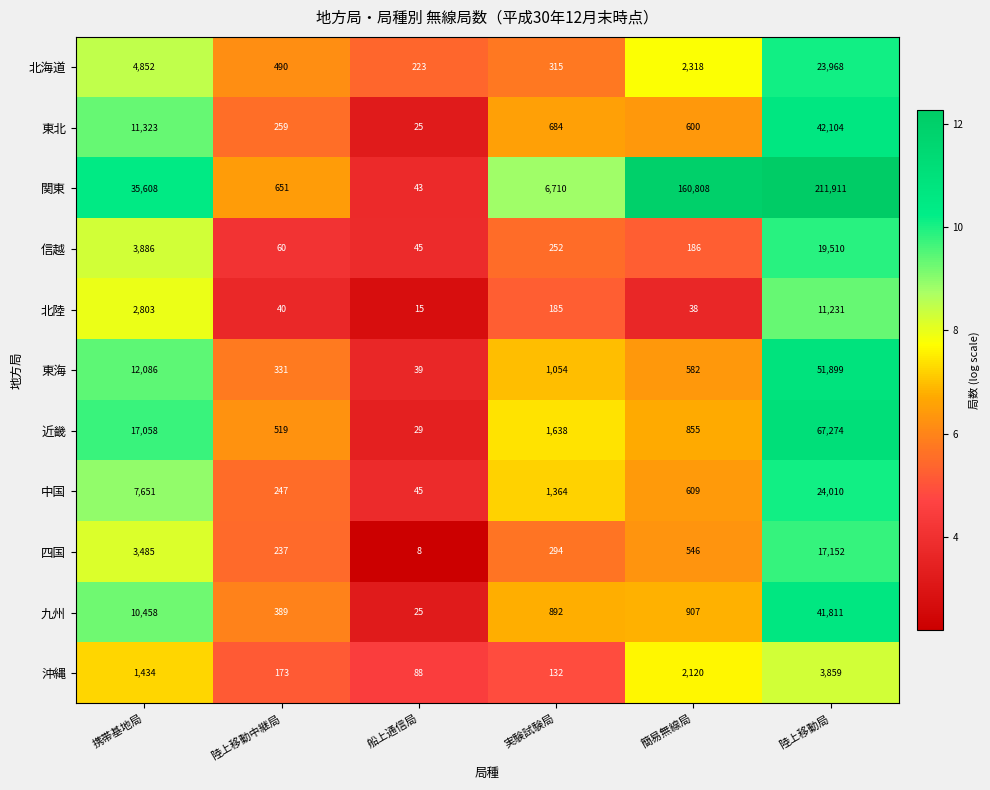

Where does the 東海 series first go above 1054?

携帯基地局